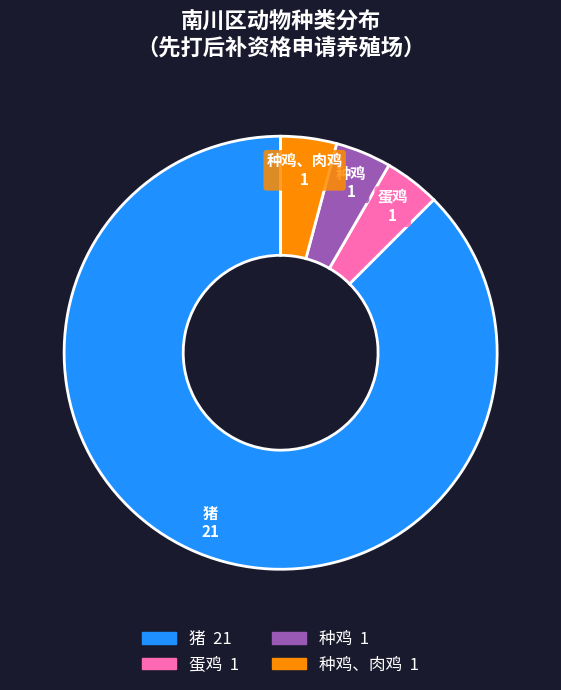

Is there a majority slice in this chart?

Yes